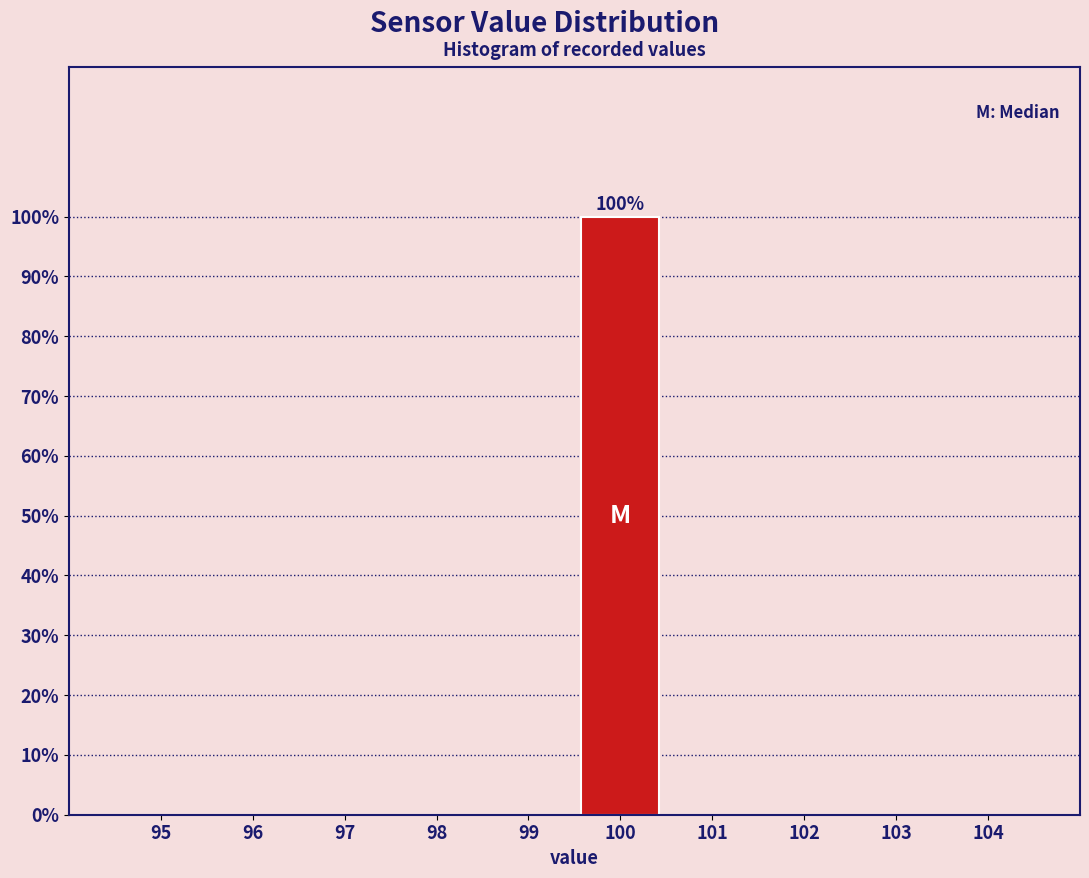

Reading right to left, extract all data points from this chart.

104=0	103=0	102=0	101=0	100=100	99=0	98=0	97=0	96=0	95=0